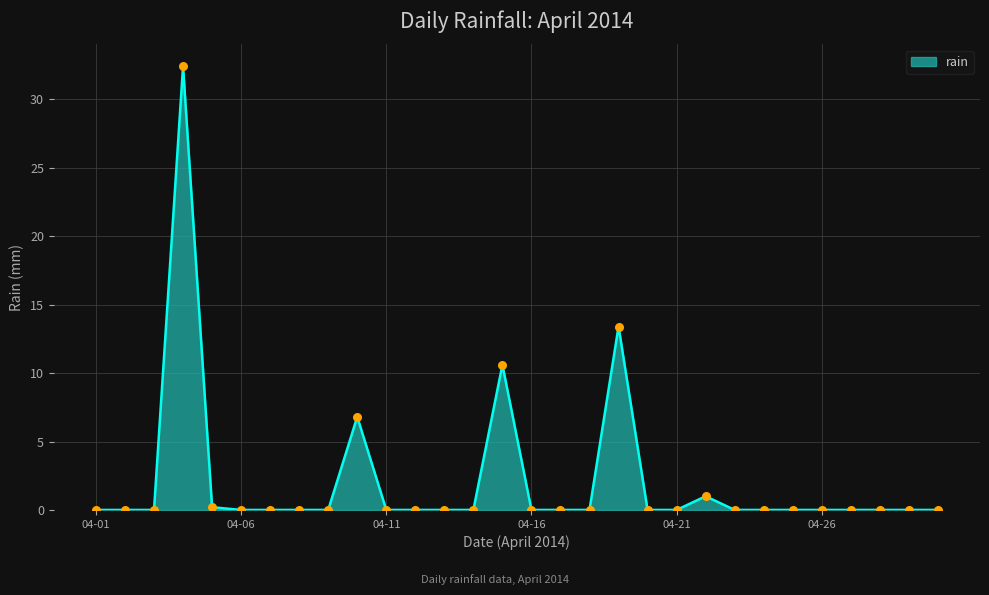

What is the difference between the maximum and minimum values?

32.4